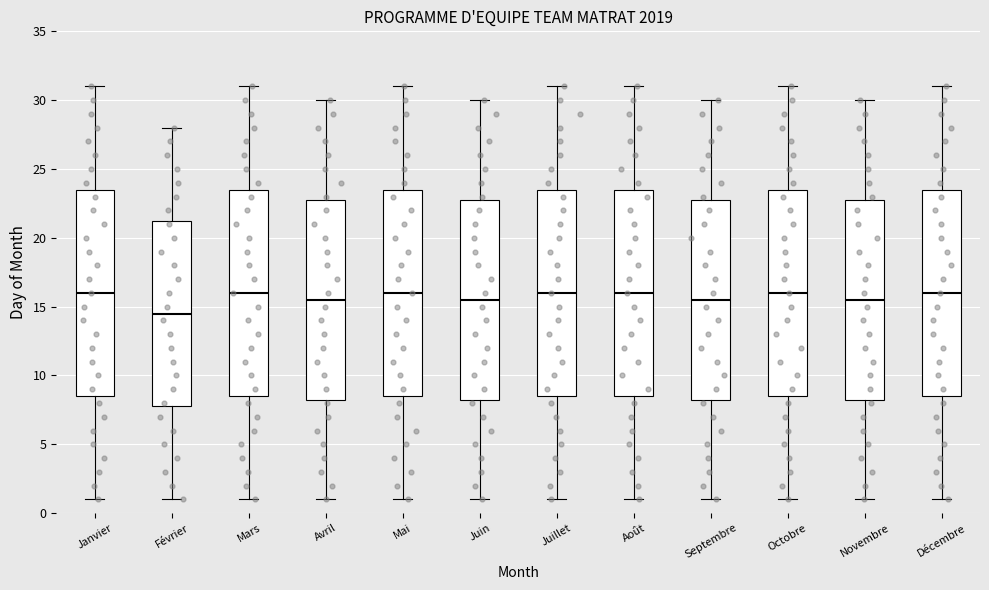

Reading left to right, read every box against the y-axis: the position of its median line, the range the box covers, and the ends of its whiskers. The values are not printed on the chart, so give them approximately, as read against the axis.

Janvier: median 16.0, box 8.5 to 23.5, whiskers 1.0 to 31.0
Février: median 14.5, box 8.0 to 21.5, whiskers 1.0 to 28.0
Mars: median 16.0, box 8.5 to 23.5, whiskers 1.0 to 31.0
Avril: median 15.5, box 8.5 to 23.0, whiskers 1.0 to 30.0
Mai: median 16.0, box 8.5 to 23.5, whiskers 1.0 to 31.0
Juin: median 15.5, box 8.5 to 23.0, whiskers 1.0 to 30.0
Juillet: median 16.0, box 8.5 to 23.5, whiskers 1.0 to 31.0
Août: median 16.0, box 8.5 to 23.5, whiskers 1.0 to 31.0
Septembre: median 15.5, box 8.5 to 23.0, whiskers 1.0 to 30.0
Octobre: median 16.0, box 8.5 to 23.5, whiskers 1.0 to 31.0
Novembre: median 15.5, box 8.5 to 23.0, whiskers 1.0 to 30.0
Décembre: median 16.0, box 8.5 to 23.5, whiskers 1.0 to 31.0